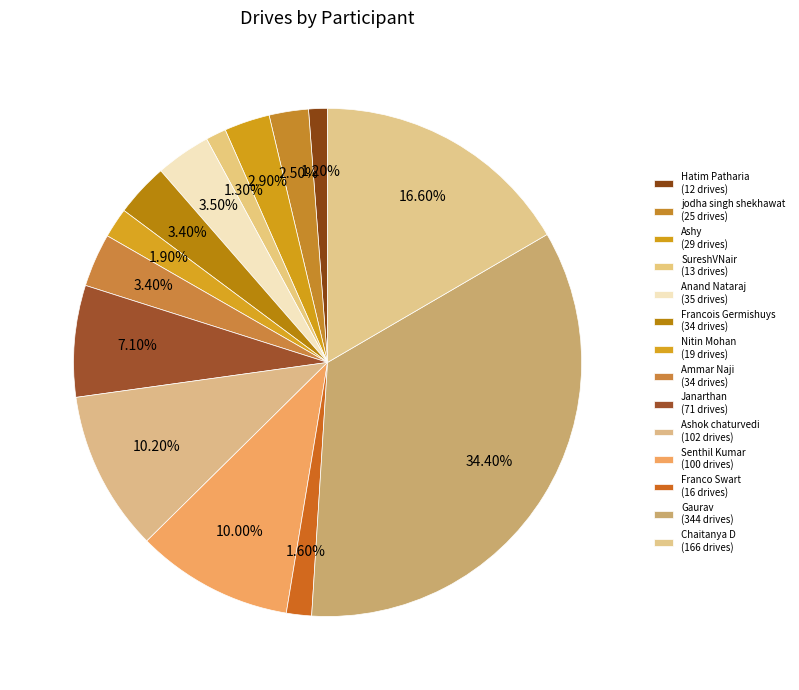

Is it true that Janarthan is 7% of the pie?

True